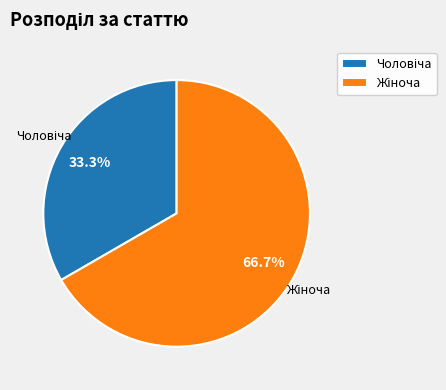

Count the number of slices in the pie.

2